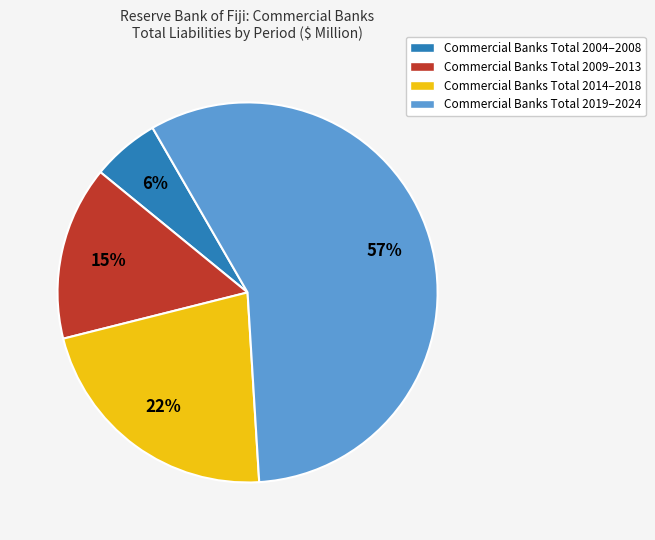

Rank the categories by value from lowest to highest.

Commercial Banks Total 2004–2008, Commercial Banks Total 2009–2013, Commercial Banks Total 2014–2018, Commercial Banks Total 2019–2024